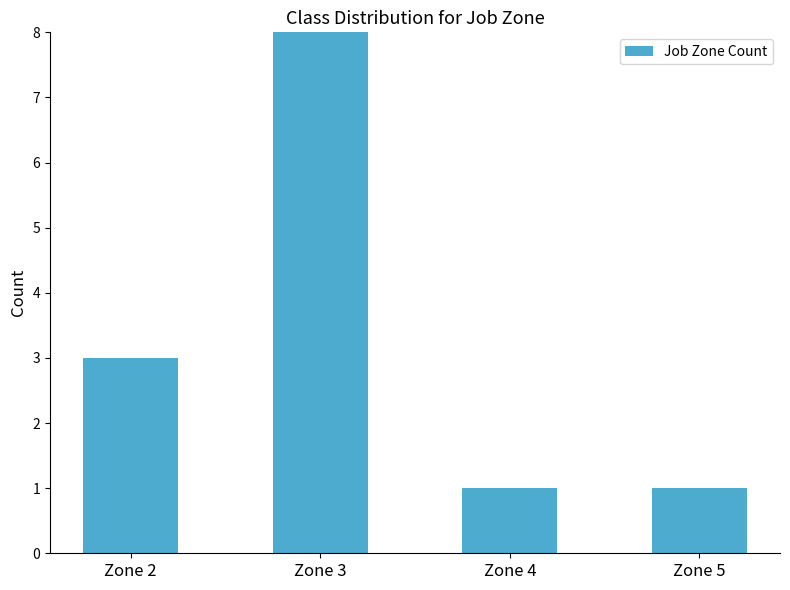

How many values are between 1 and 8?

4